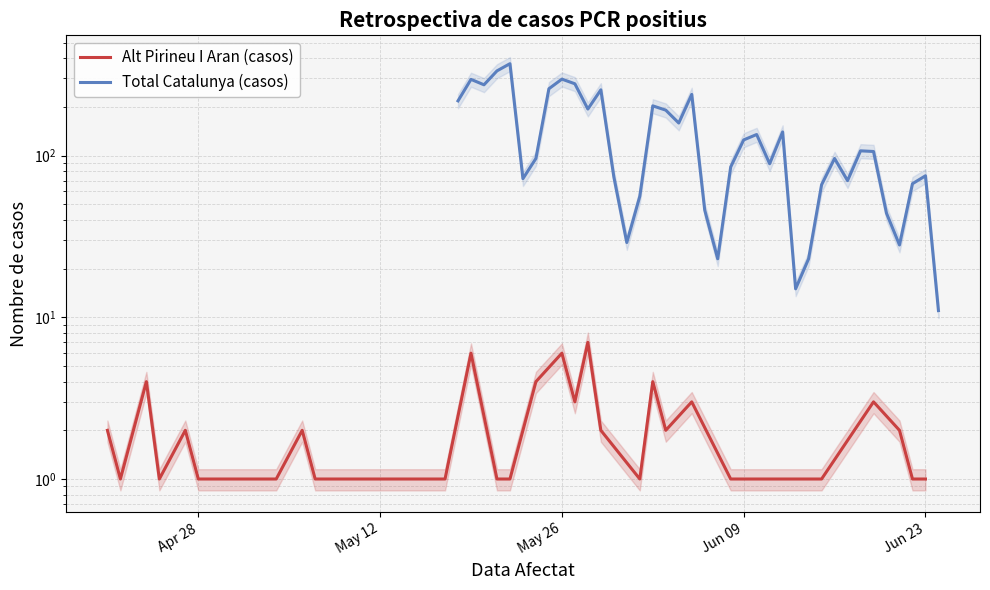

Which series has the largest range (max minus min)?

Total Catalunya (casos)